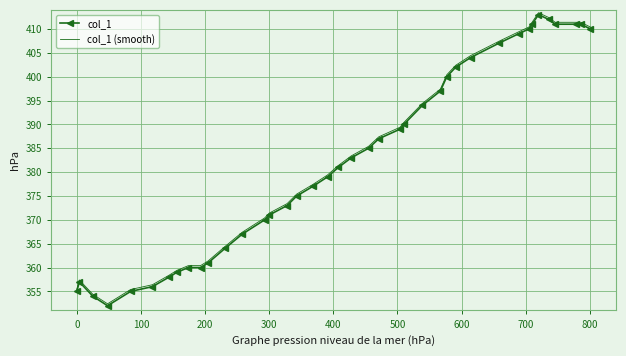

What is the highest value of the col_1 series?

413.0